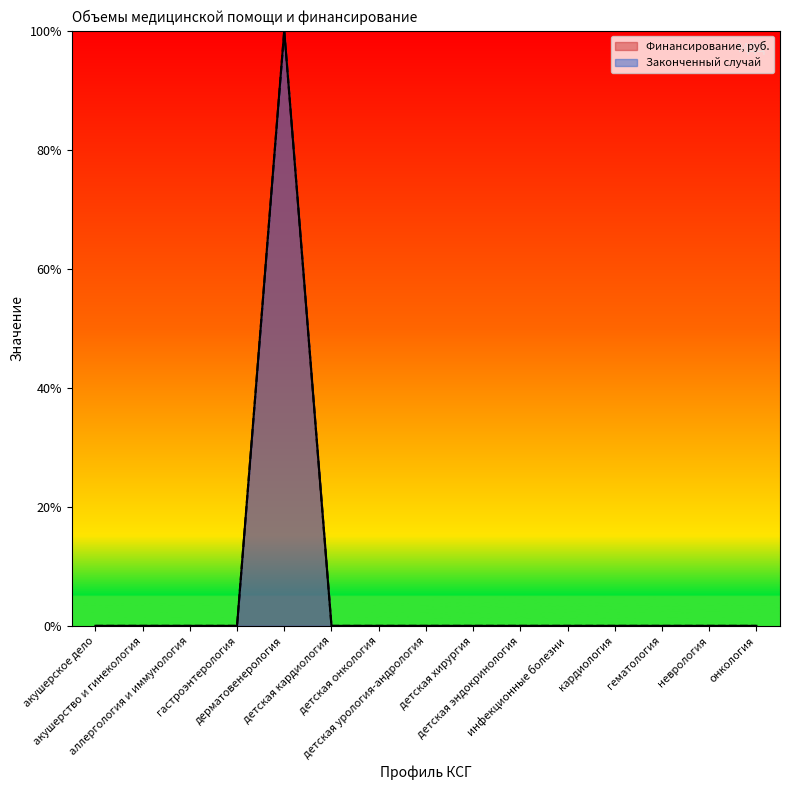

True or false: Законченный случай has more than 1 points higher than both neighbors.

False